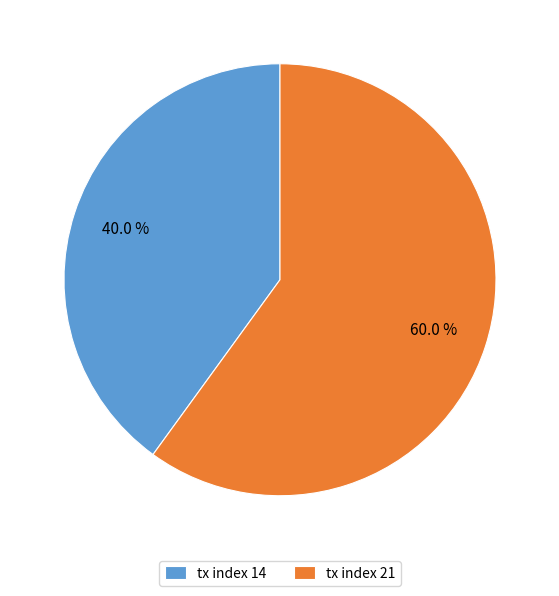

Is it true that tx index 14 is 29% of the pie?

False